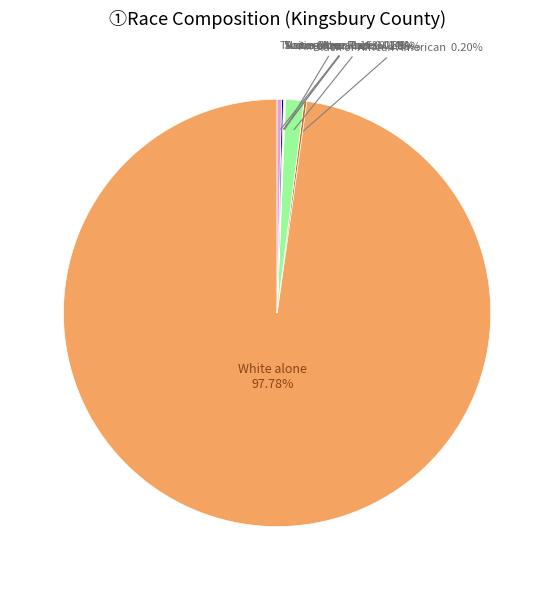

Do White alone and Two or More Races together represent more than half of the pie?

Yes